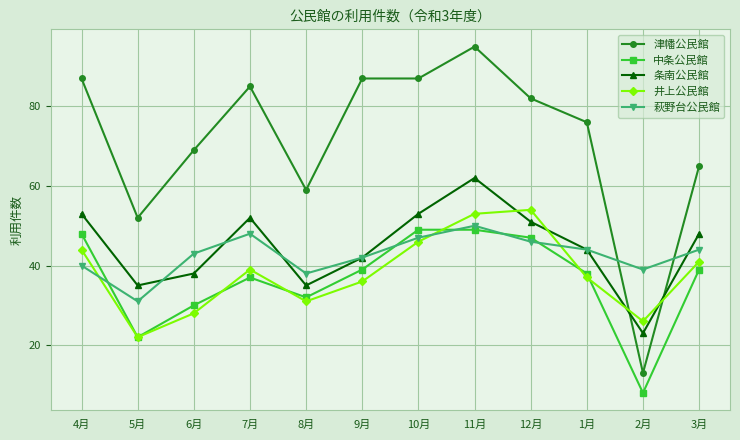

What is the difference between the highest and lowest values at 1月?

39